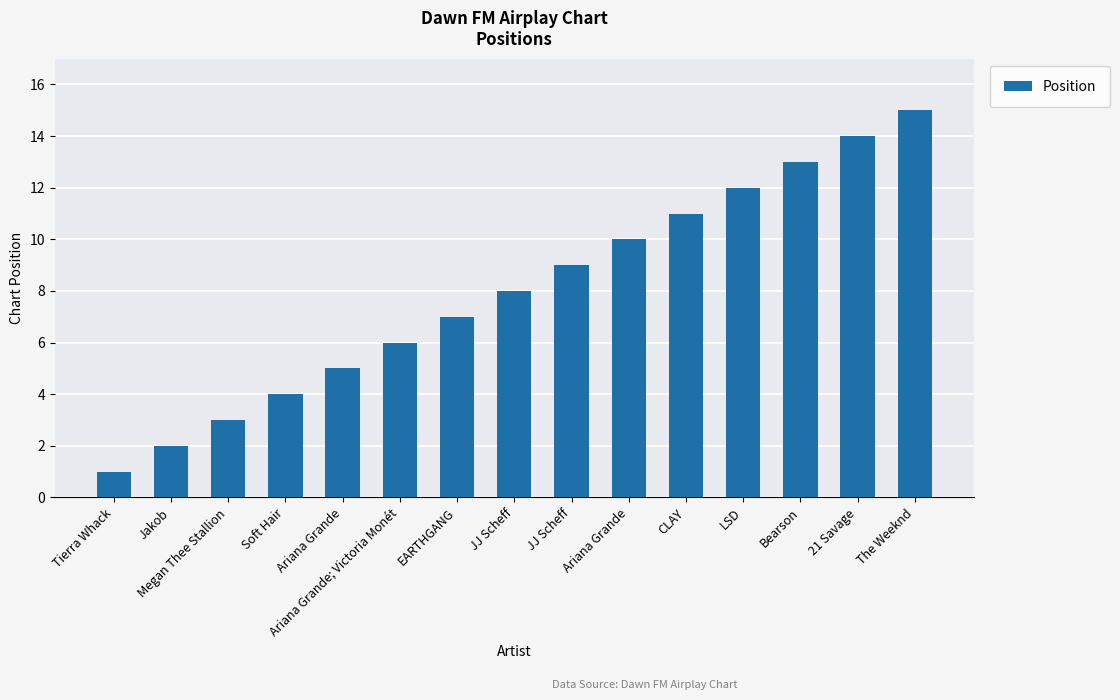

Count the number of categories in the chart.

15